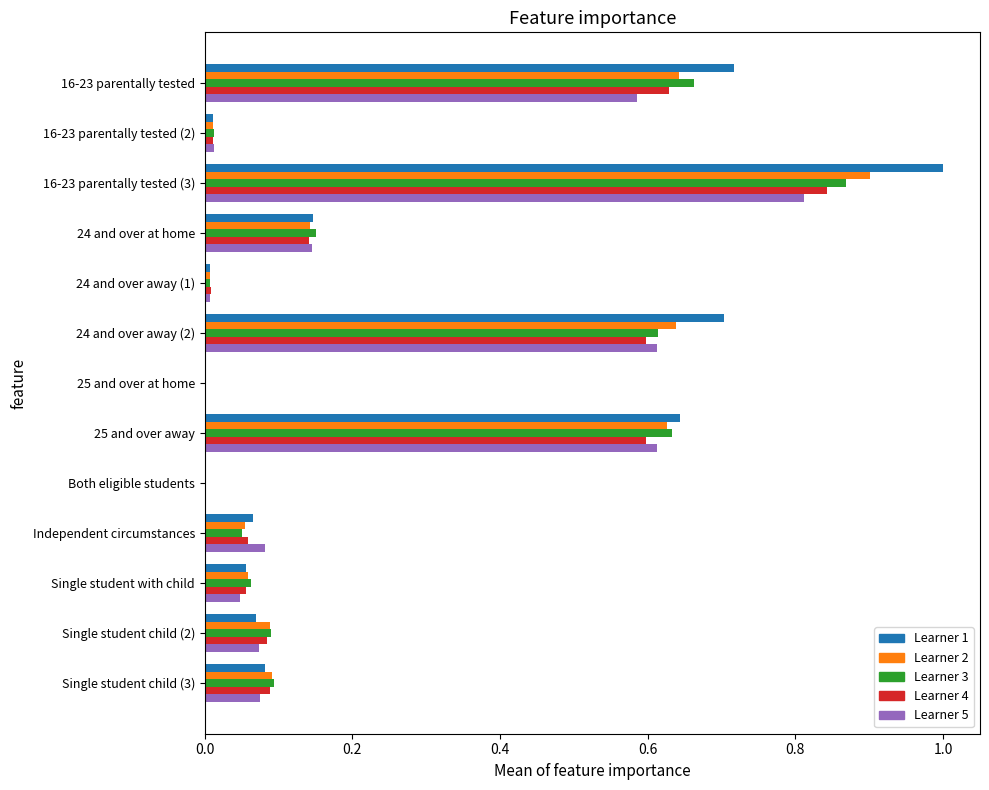

What is the maximum value shown in the chart?

1.0